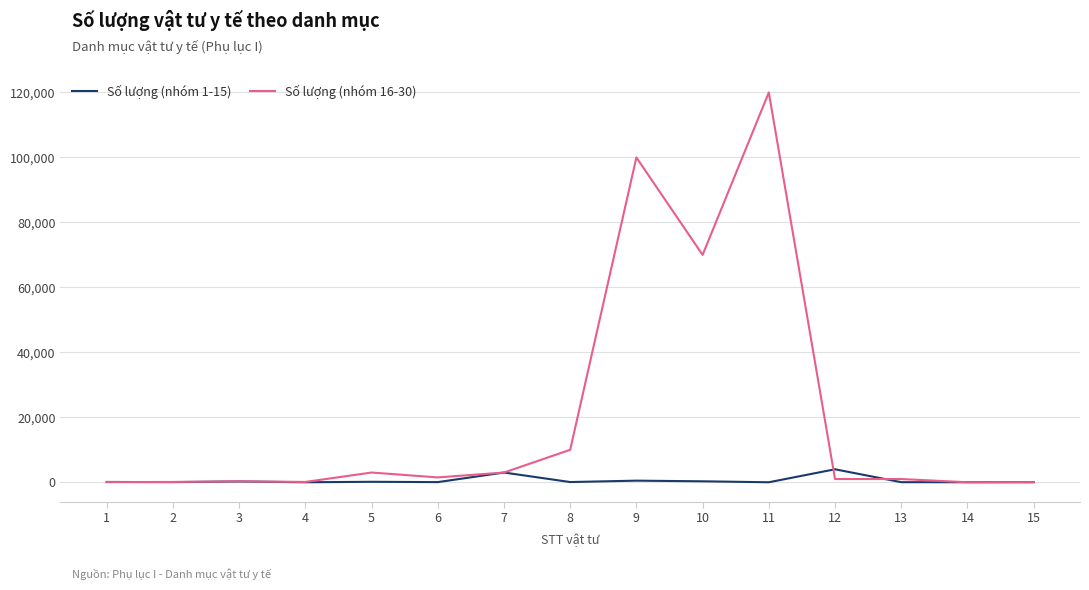

At which category does the chart reach its peak across all series?

11